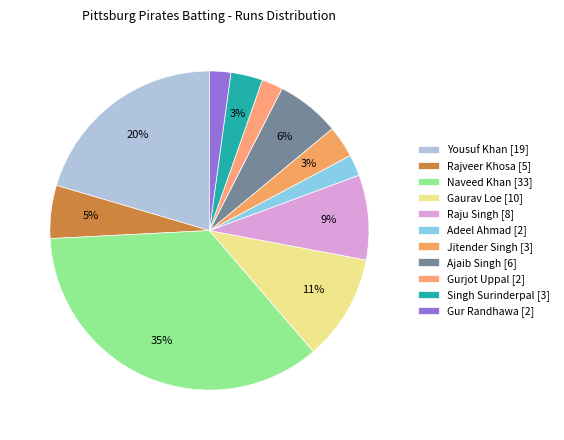

Rank the categories by value from highest to lowest.

Naveed Khan, Yousuf Khan, Gaurav Loe, Raju Singh, Ajaib Singh, Rajveer Khosa, Jitender Singh, Singh Surinderpal, Adeel Ahmad, Gurjot Uppal, Gur Randhawa